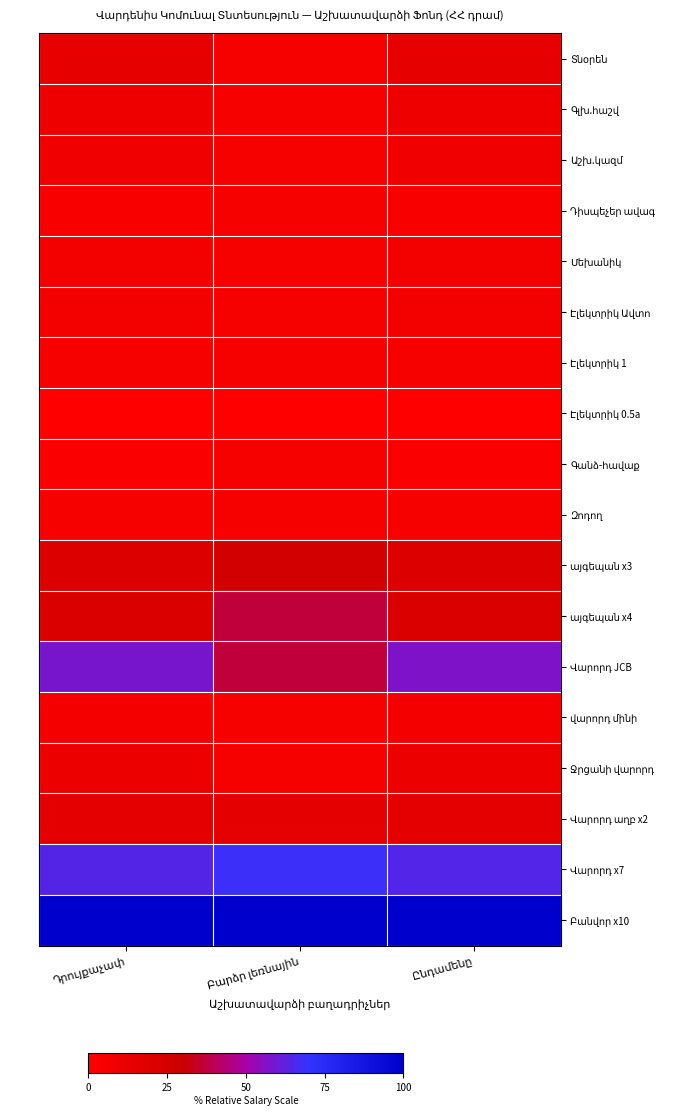

The Ջրցանի վարորդ series shows 0.1 at Բարձր լեռնային. True or false?

True